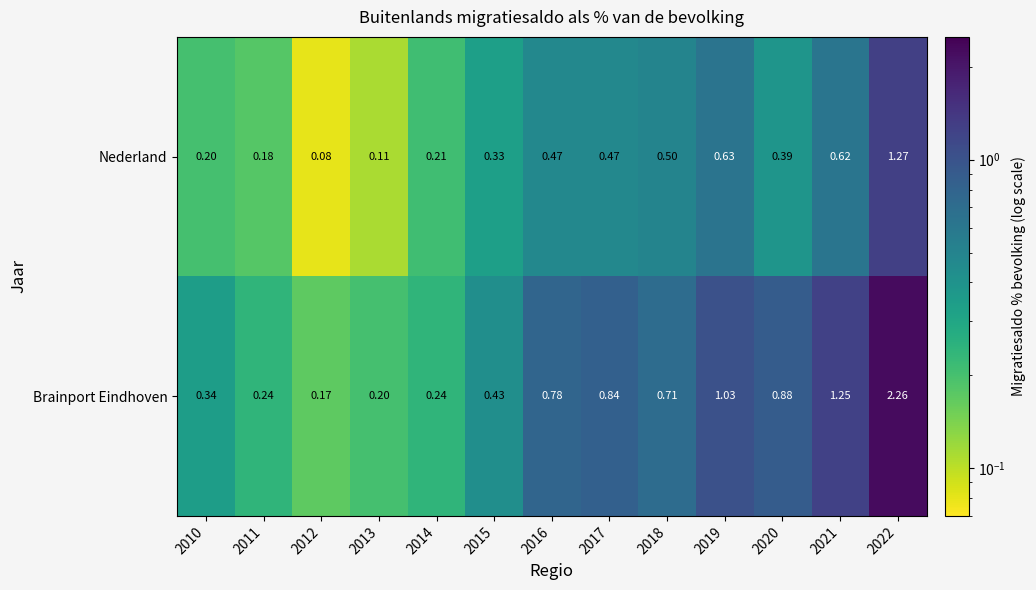

Which series has the largest total across all categories?

Brainport Eindhoven